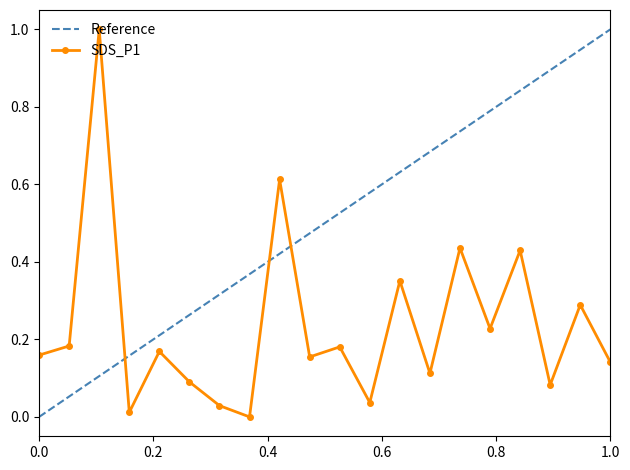

How many categories are shown in the chart?

20